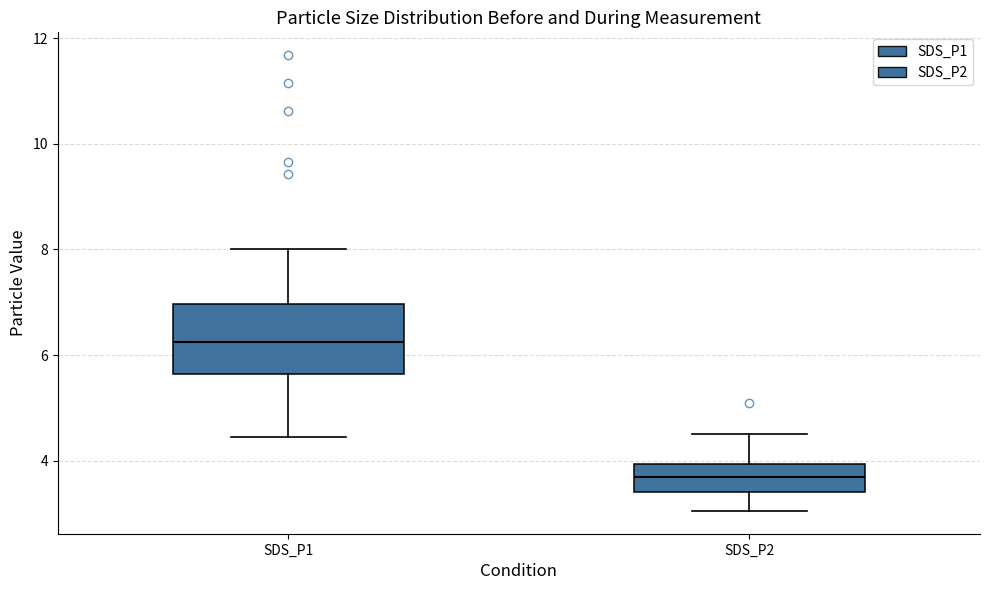

Reading left to right, read every box against the y-axis: the position of its median line, the range the box covers, and the ends of its whiskers. The values are not printed on the chart, so give them approximately, as read against the axis.

SDS_P1: median 6.2, box 5.6 to 7.0, whiskers 4.4 to 8.0
SDS_P2: median 3.6, box 3.4 to 4.0, whiskers 3.0 to 4.6